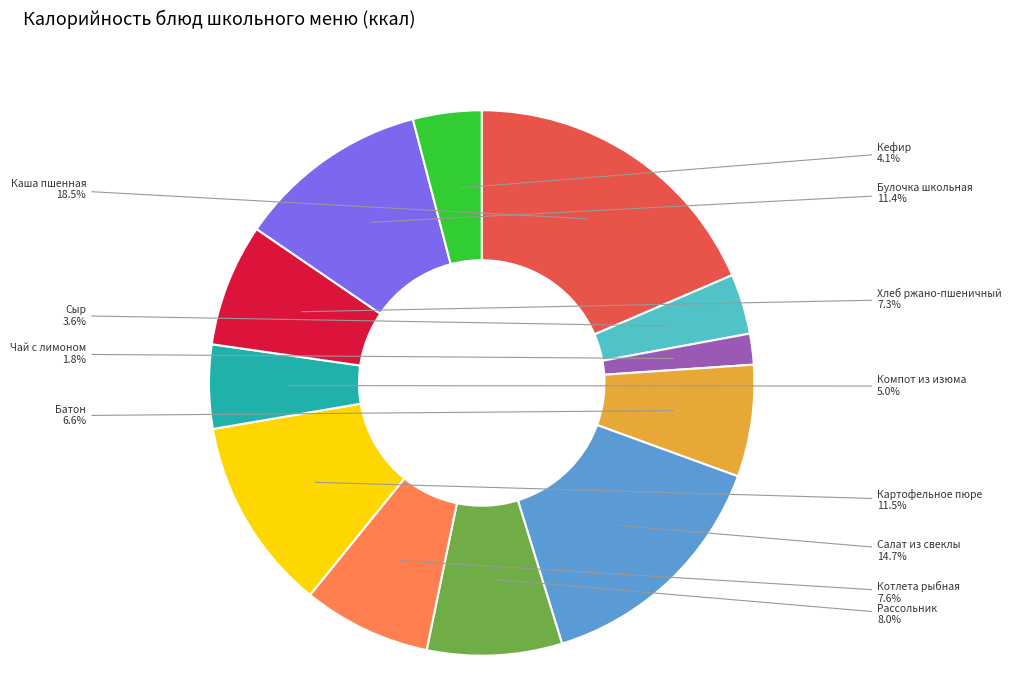

How much of the chart is everything except Батон?

93.4%